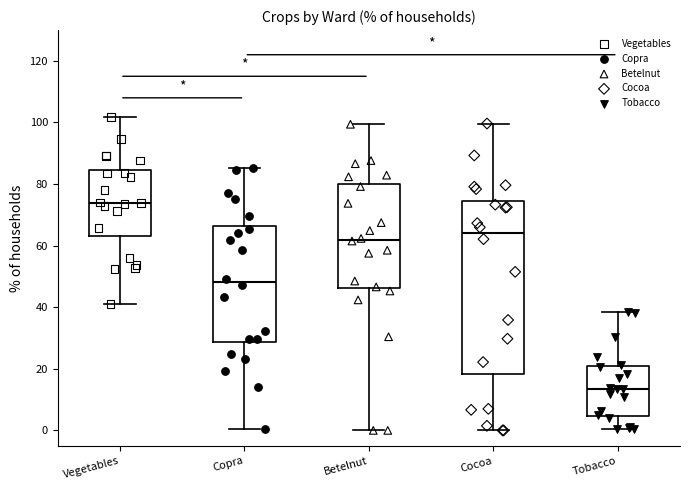

Where does the median line of the box for Vegetables sit on the y-axis? The values are not printed on the chart, so give them approximately, as read against the axis.

74